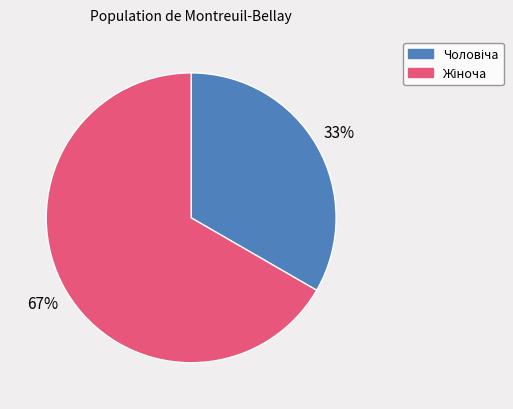

To the nearest percent, what is the average slice percentage?

50%